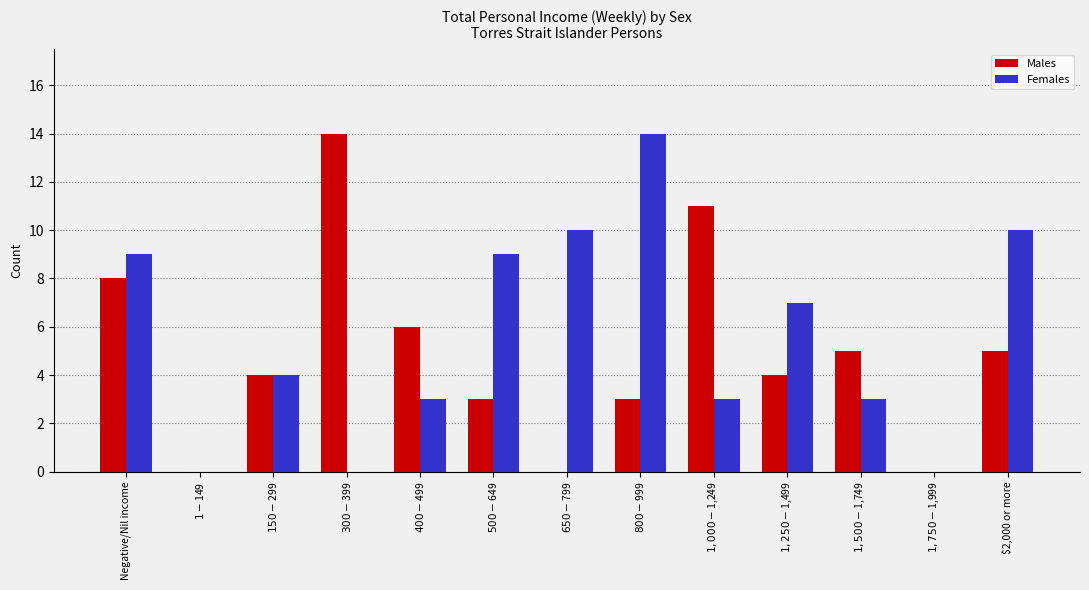

Count the number of categories in the chart.

13